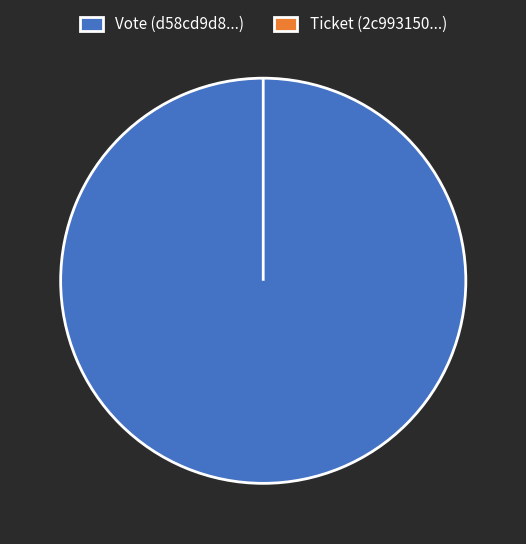

How many segments does this pie chart have?

2